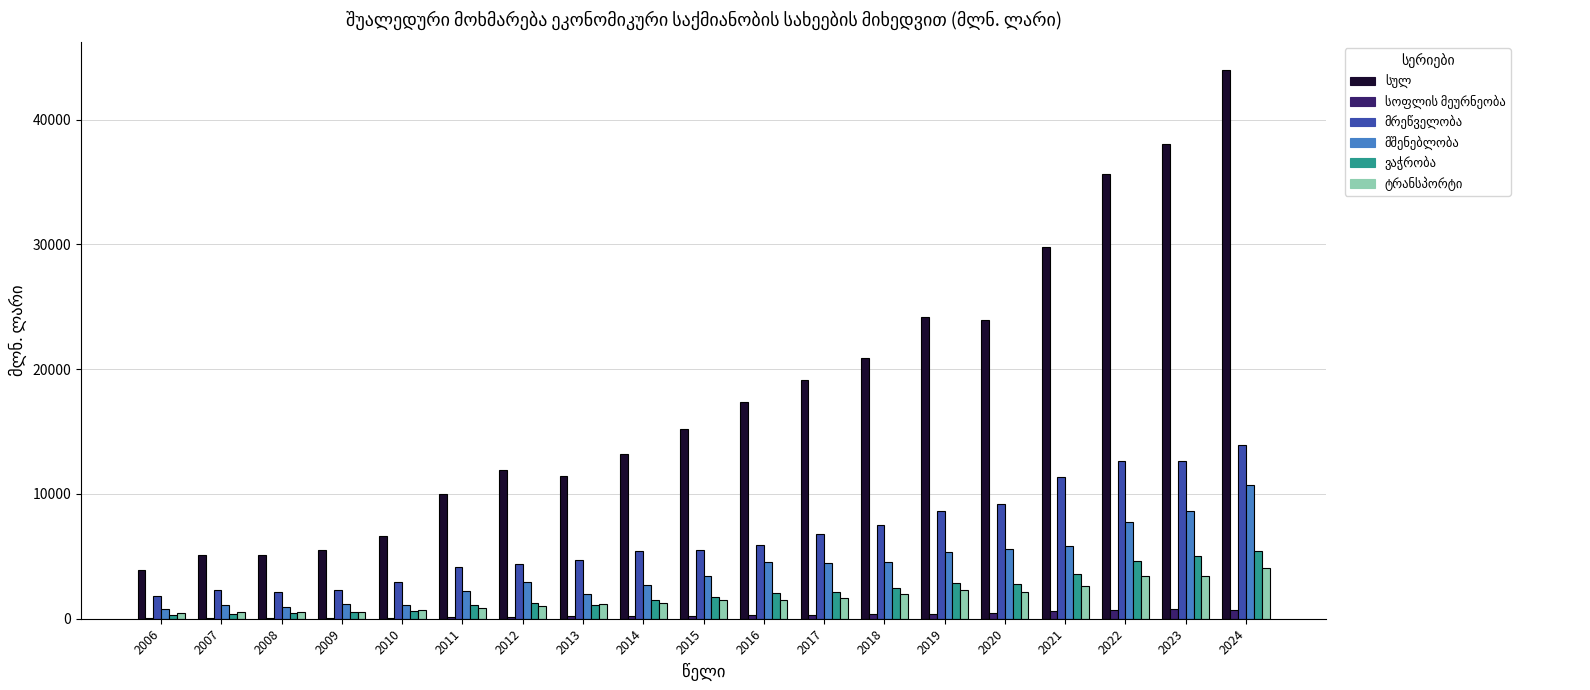

At which category is the sum across all series the highest?

2024